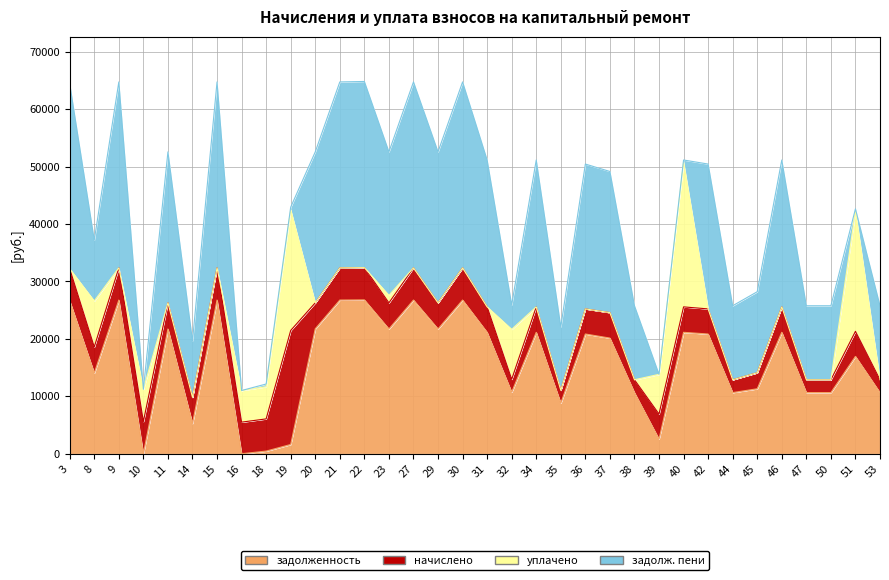

Which series ends up on top after the final intersection of начислено and задолженность?

задолженность